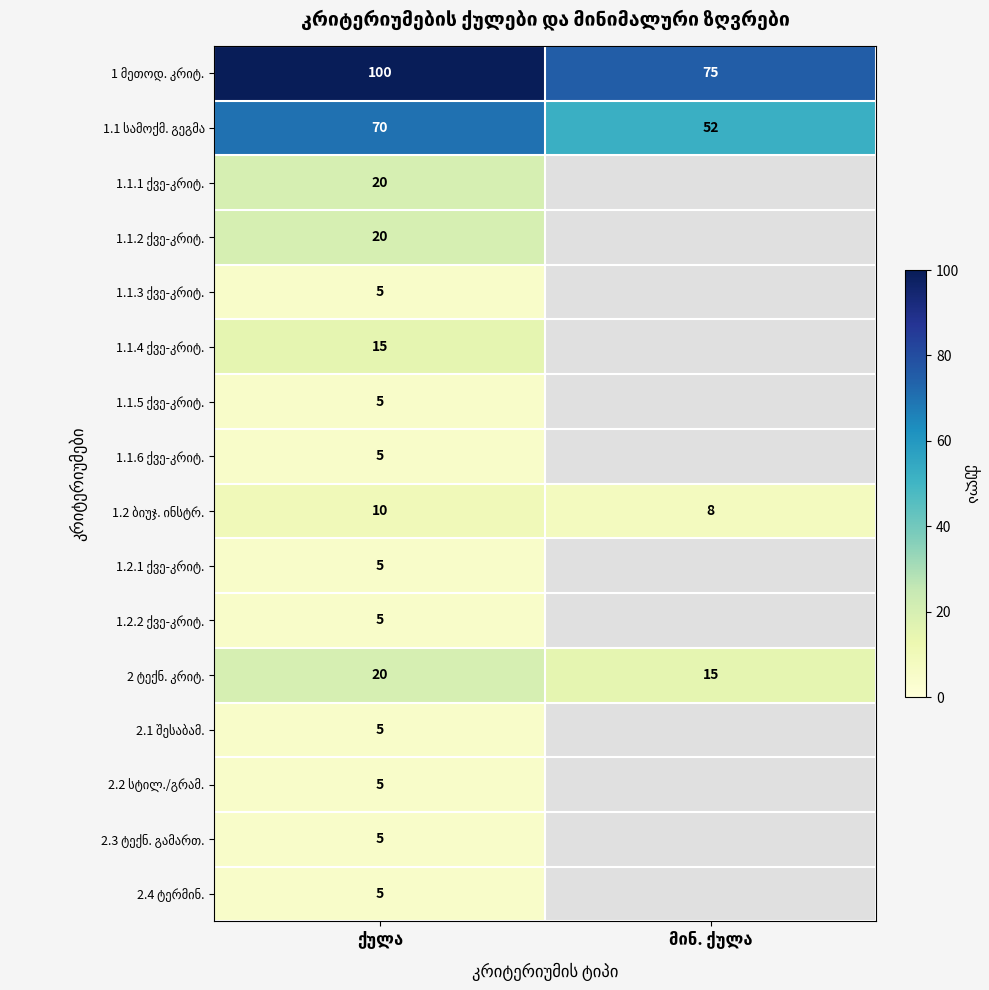

The 1.1.3 ქვე-კრიტ. series shows 8.6 at ქულა. True or false?

False